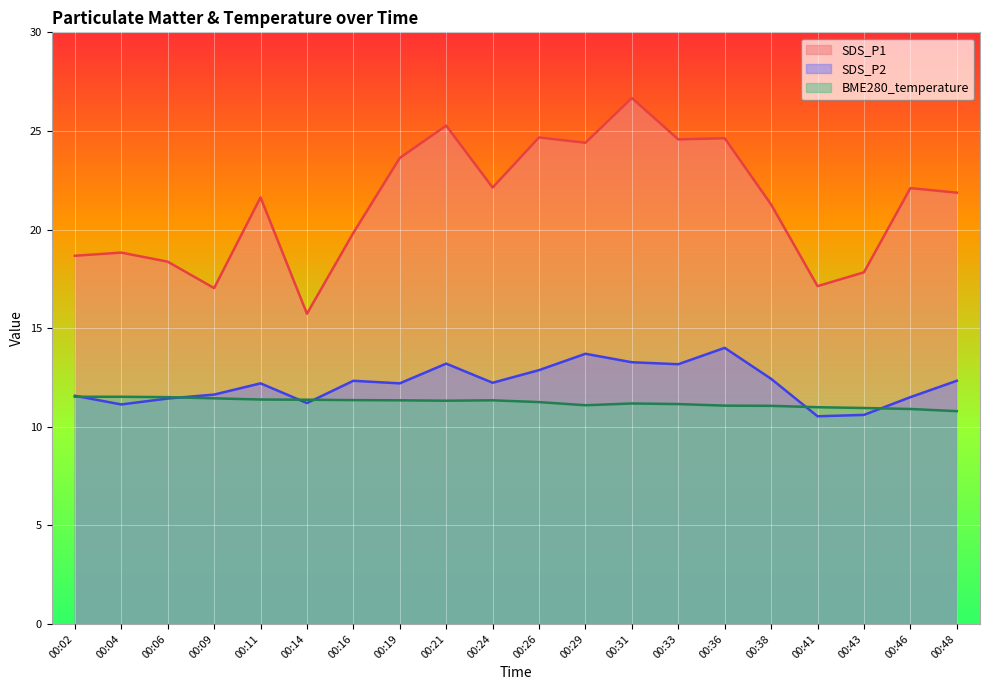

How many series are shown in this chart?

3